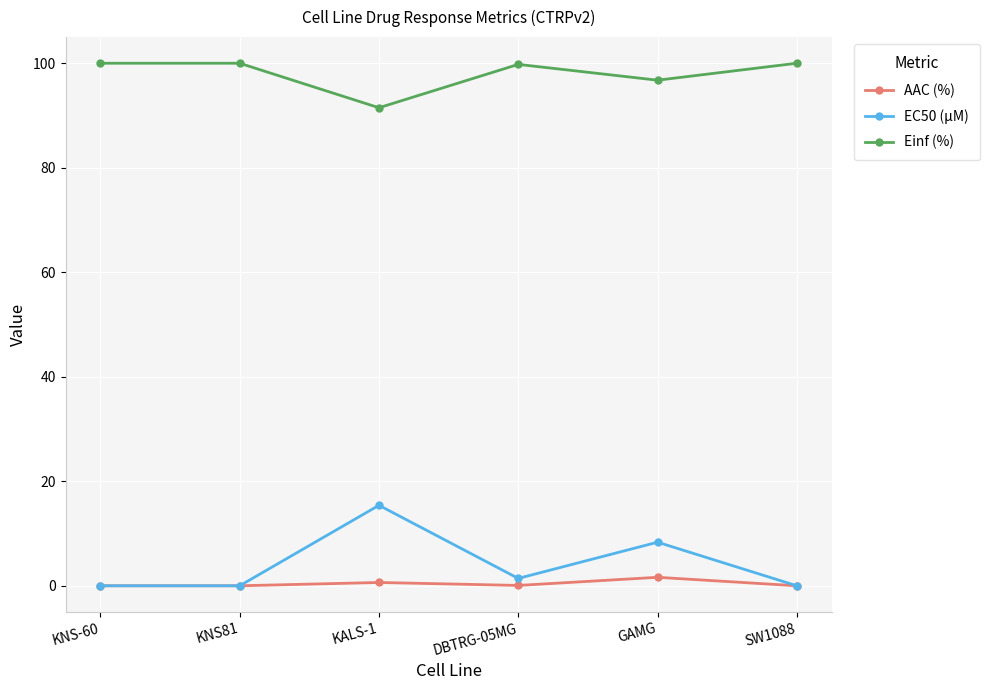

Is it true that AAC (%) equals 0.0 at KNS-60?

True